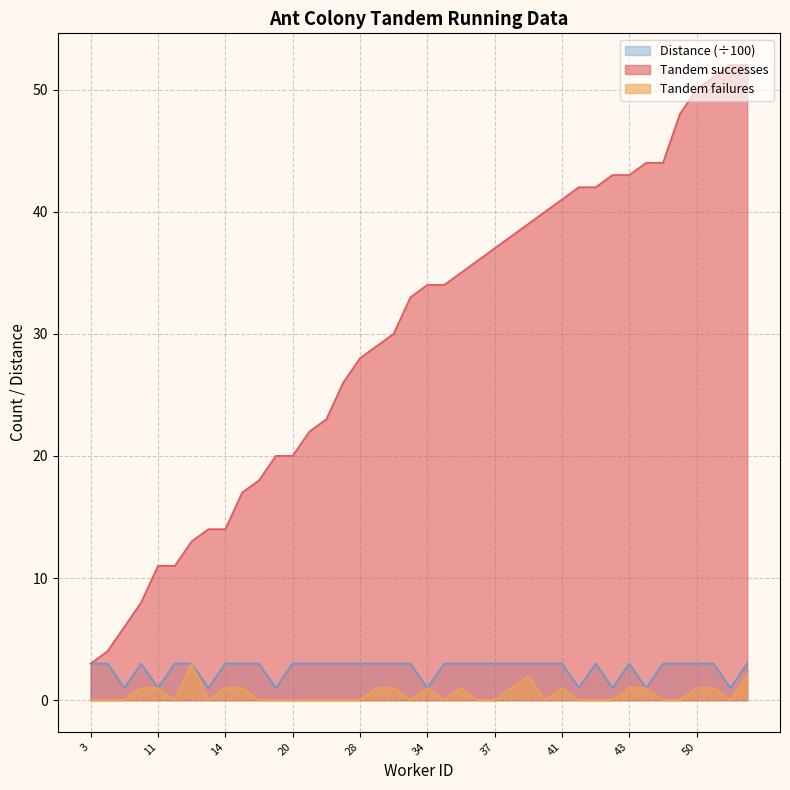

Is it true that Tandem successes equals 14 at 14?

True